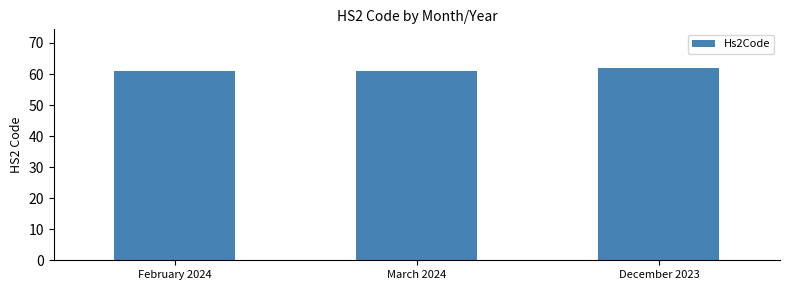

Reading left to right, what are all the values shown in this chart?

61	61	62